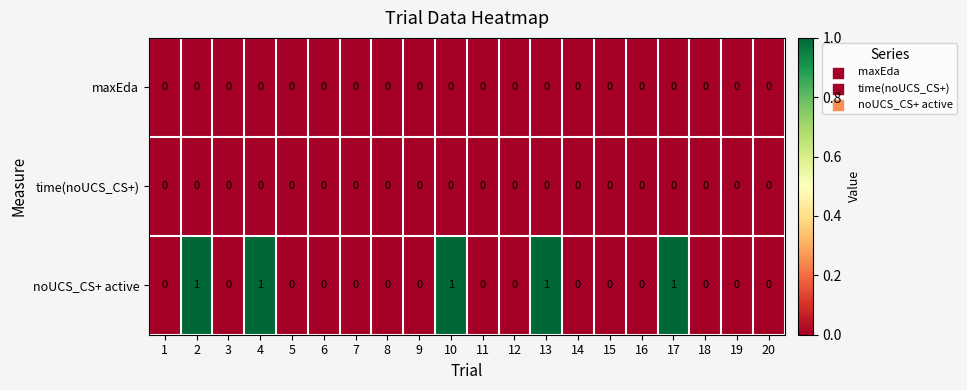

Which series has the largest range (max minus min)?

noUCS_CS+ active